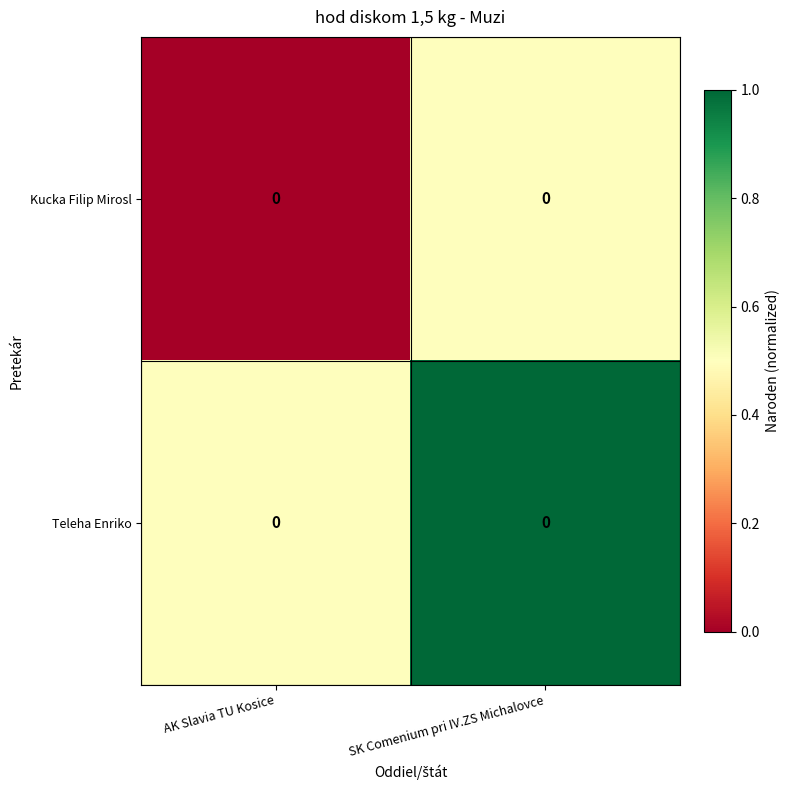

The value of Teleha Enriko at AK Slavia TU Kosice is 0.8. True or false?

False